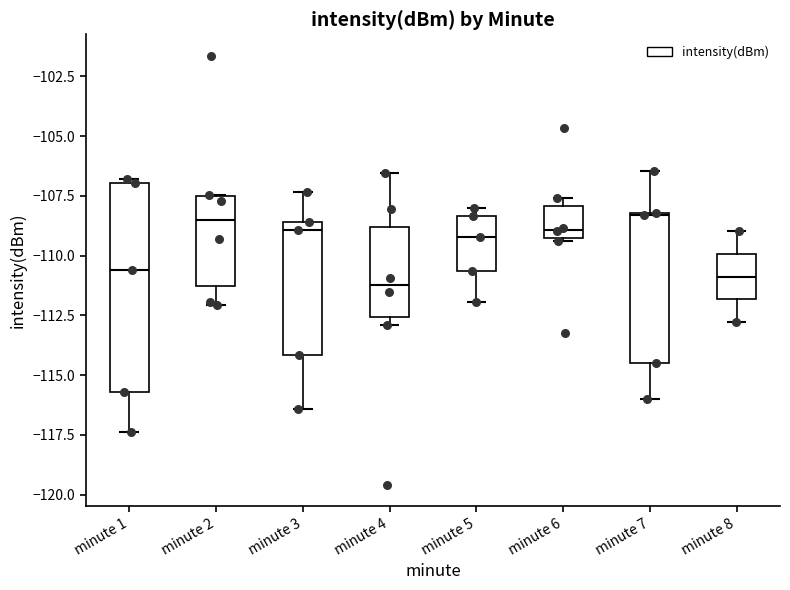

Reading left to right, transcribe this box plot: for each box, give where its median line is, the range the box spans, and where its two whiskers end, as read against the y-axis. The values are not printed on the chart, so give them approximately, as read against the axis.

minute 1: median -110.5, box -115.5 to -107.0, whiskers -117.5 to -107.0 (just above the box's upper edge)
minute 2: median -108.5, box -111.5 to -107.5, whiskers -112.0 to -107.5
minute 3: median -109.0, box -114.0 to -108.5, whiskers -116.5 to -107.5
minute 4: median -111.0, box -112.5 to -109.0, whiskers -113.0 to -106.5
minute 5: median -109.0, box -110.5 to -108.5, whiskers -112.0 to -108.0
minute 6: median -109.0, box -109.5 to -108.0, whiskers -109.5 to -107.5
minute 7: median -108.5, box -114.5 to -108.0, whiskers -116.0 to -106.5
minute 8: median -111.0, box -112.0 to -110.0, whiskers -113.0 to -109.0